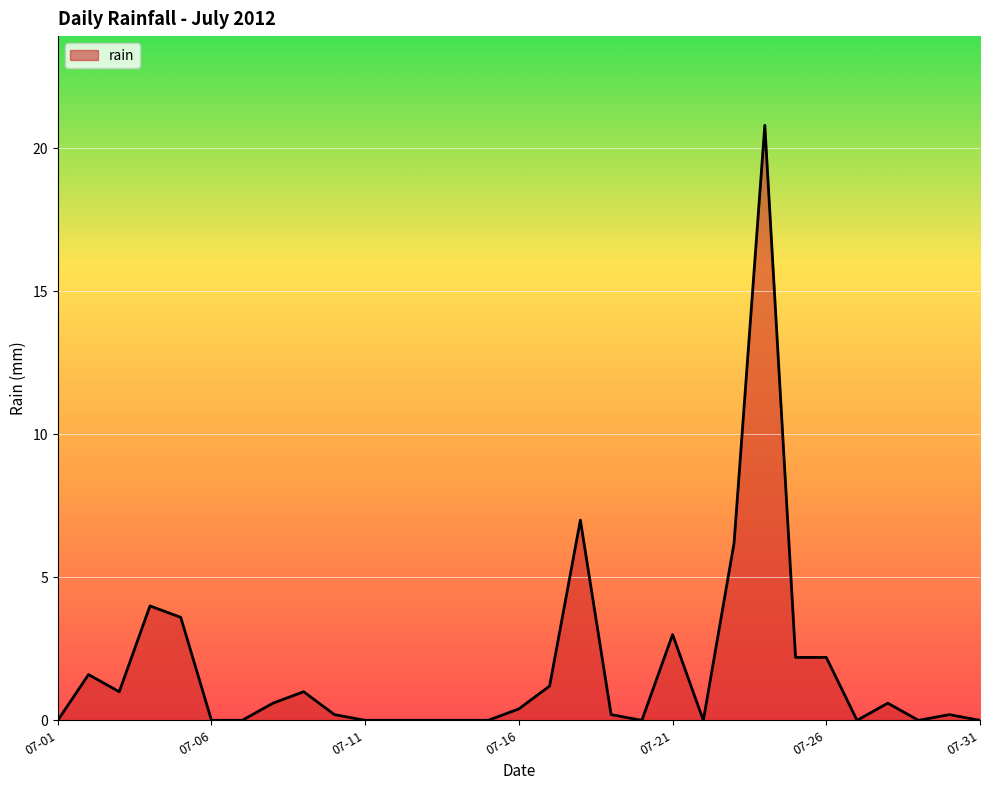

What is the difference between the maximum and minimum values?

20.8